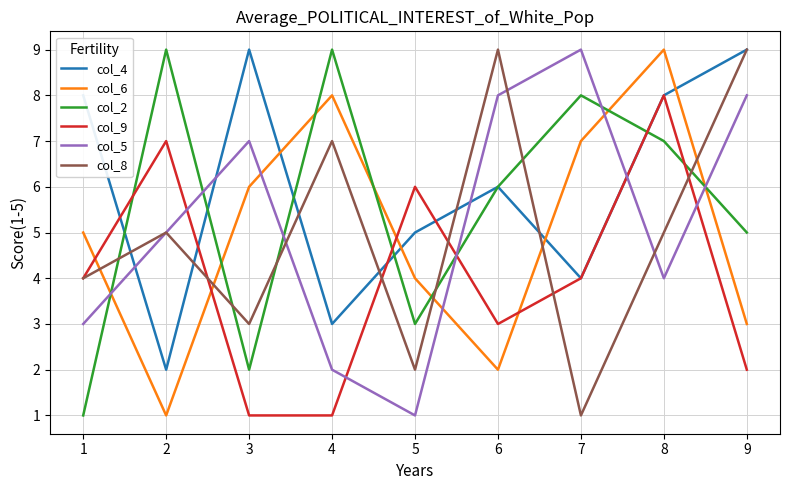

Rank the series at 5 from lowest to highest value.

col_5, col_8, col_2, col_6, col_4, col_9